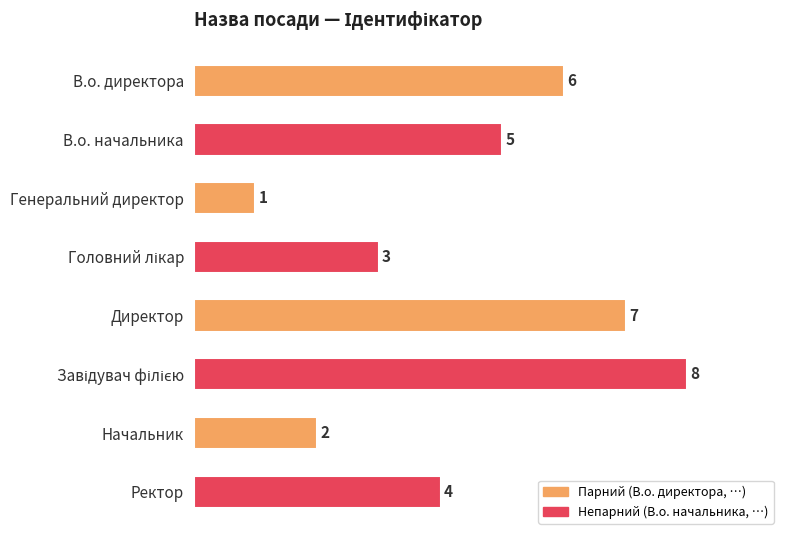

What is the difference between the maximum and minimum values?

7